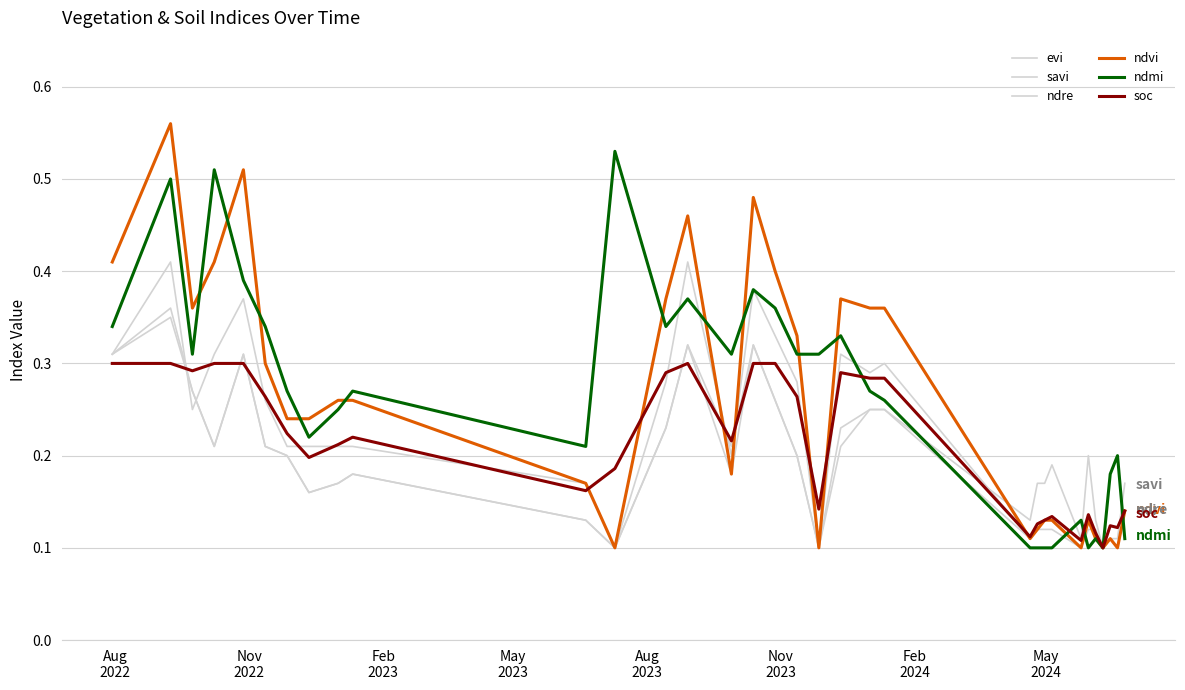

Does the chart have visible grid lines?

Yes